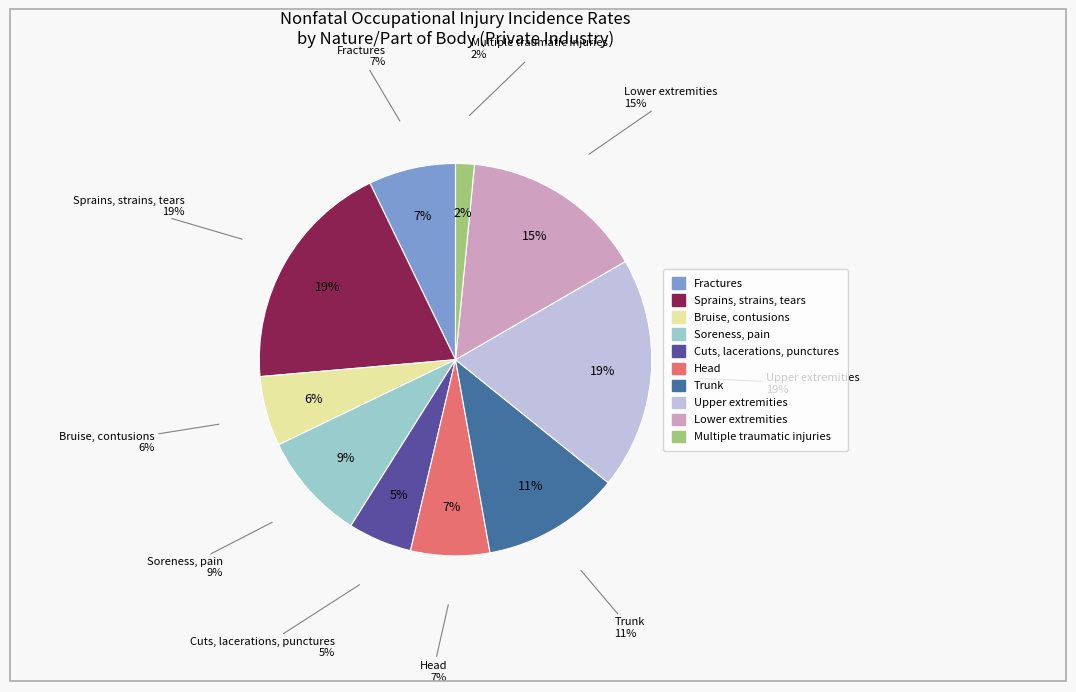

Rank the categories by value from lowest to highest.

Multiple traumatic injuries, Cuts, lacerations, punctures, Bruise, contusions, Head, Fractures, Soreness, pain, Trunk, Lower extremities, Upper extremities, Sprains, strains, tears